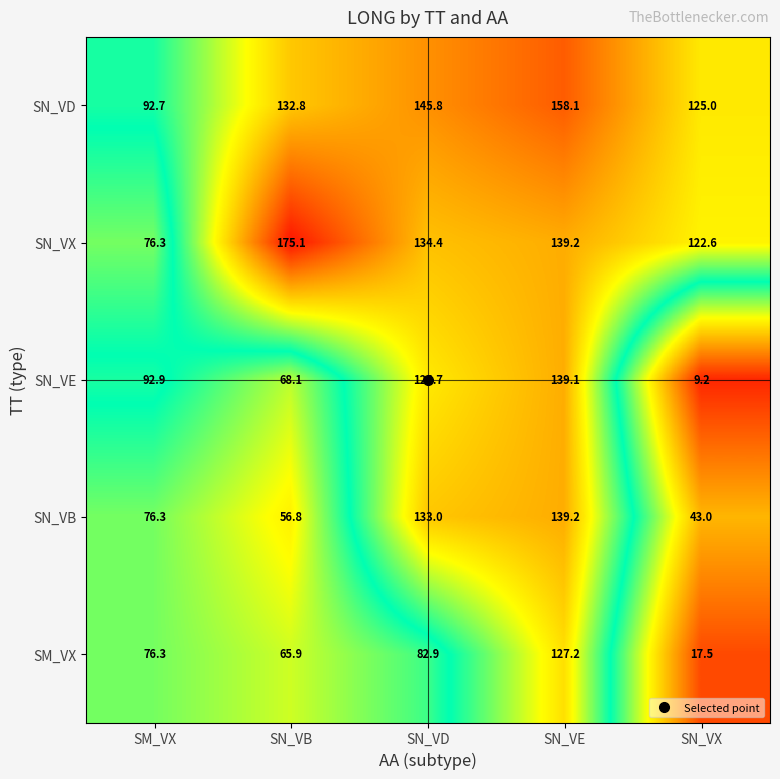

At which label does SN_VD first exceed 132?

SN_VB